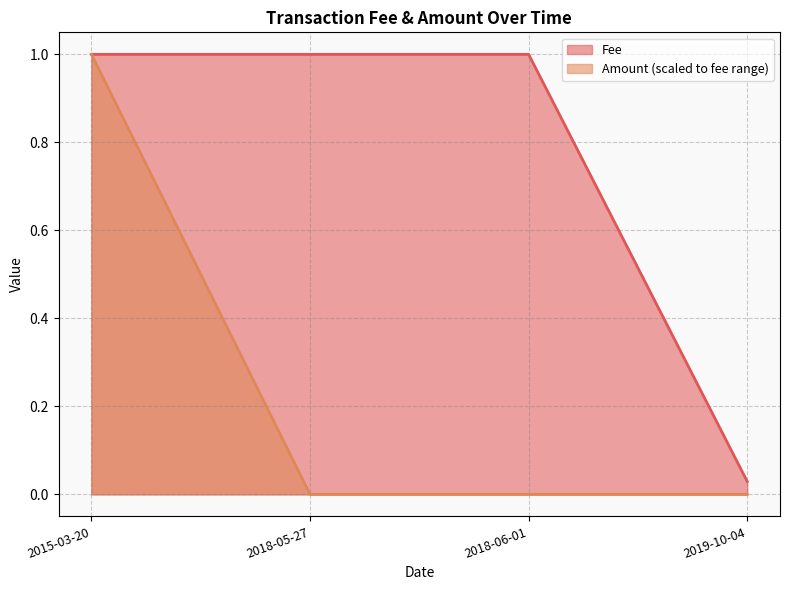

What position from the right is 2018-06-01?

2